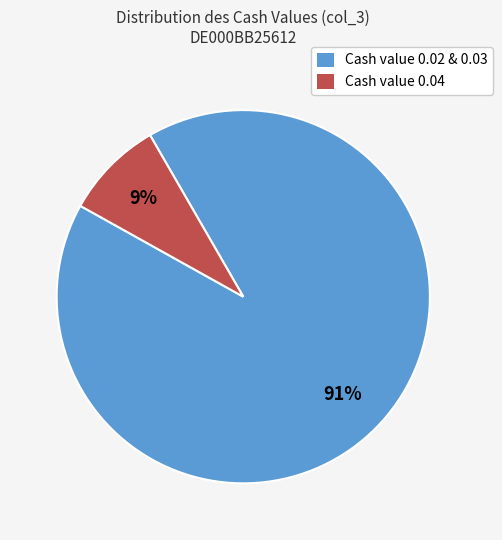

Count the number of slices in the pie.

2